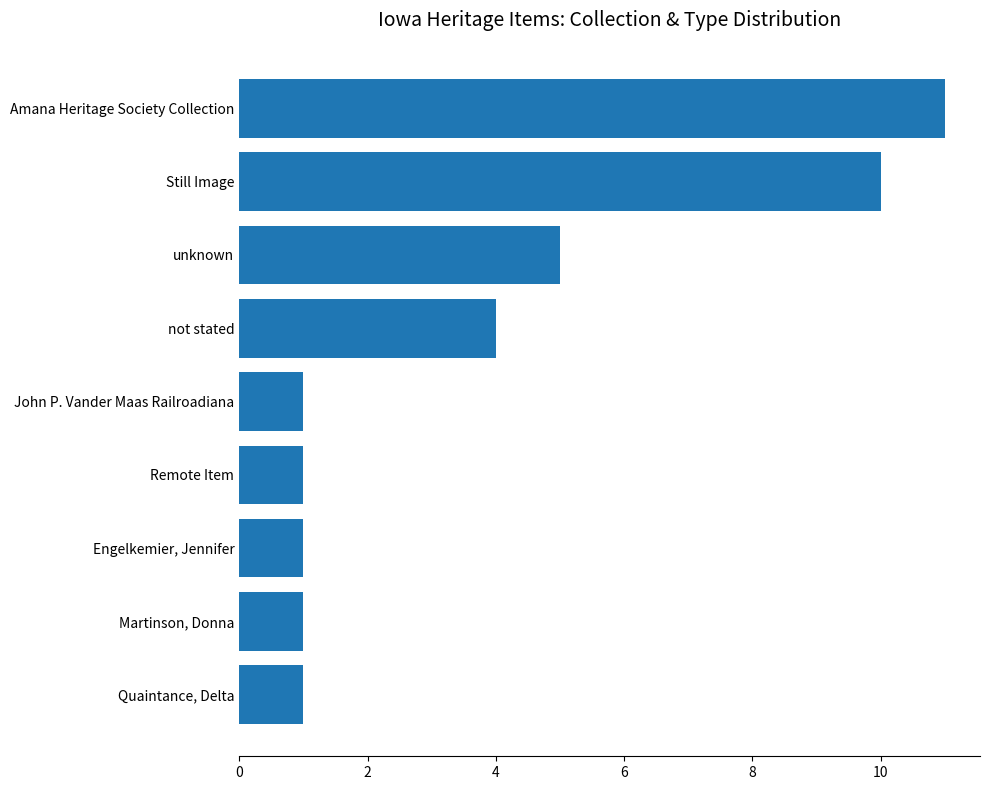

What is the change in value from not stated to Amana Heritage Society Collection?

+7